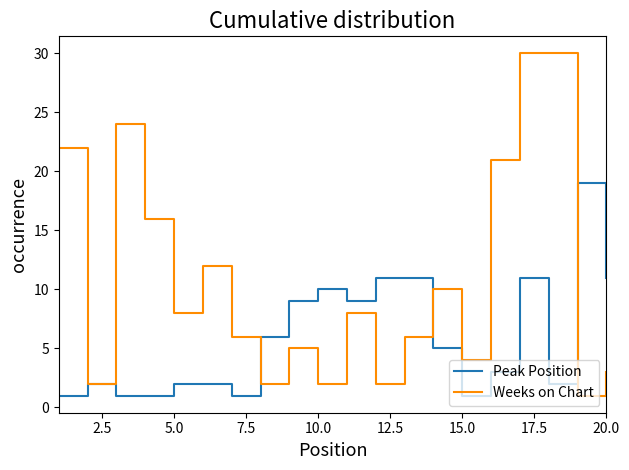

Rank the series by their maximum value, from lowest to highest.

Peak Position, Weeks on Chart